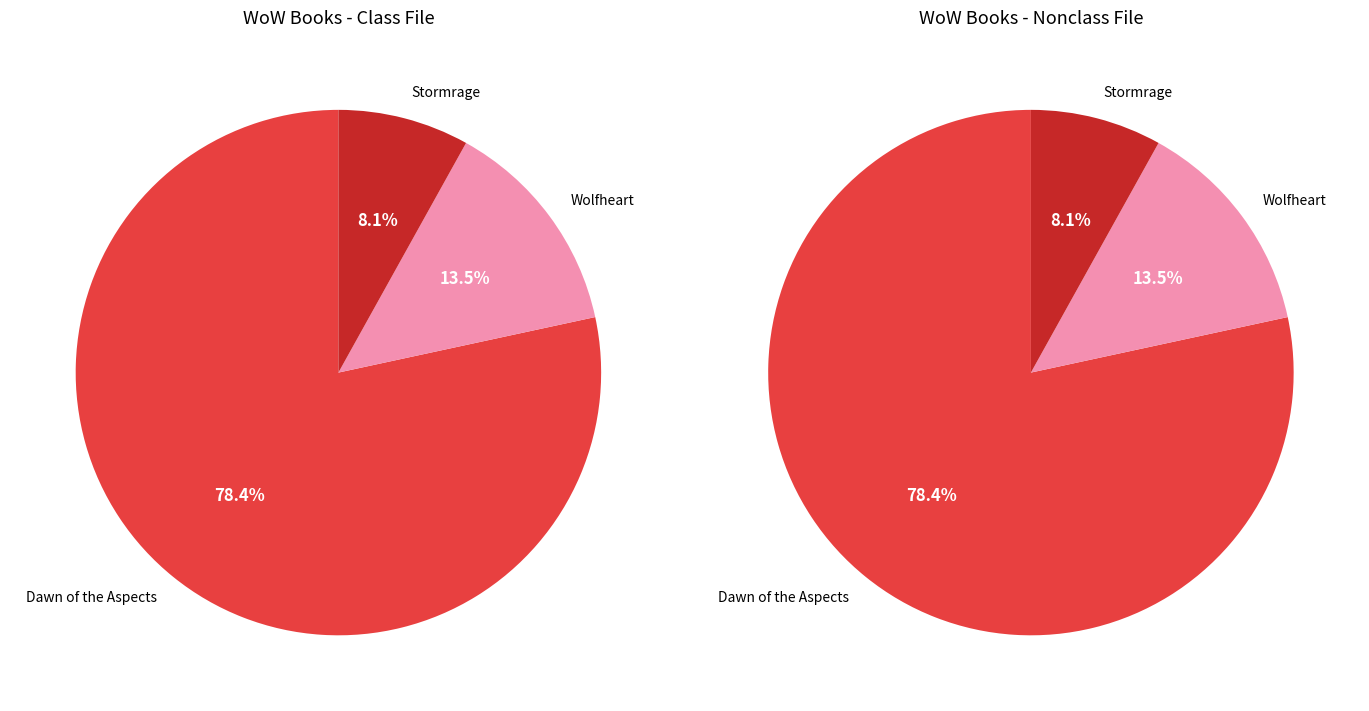

Which category has the biggest portion of the pie?

Dawn of the Aspects